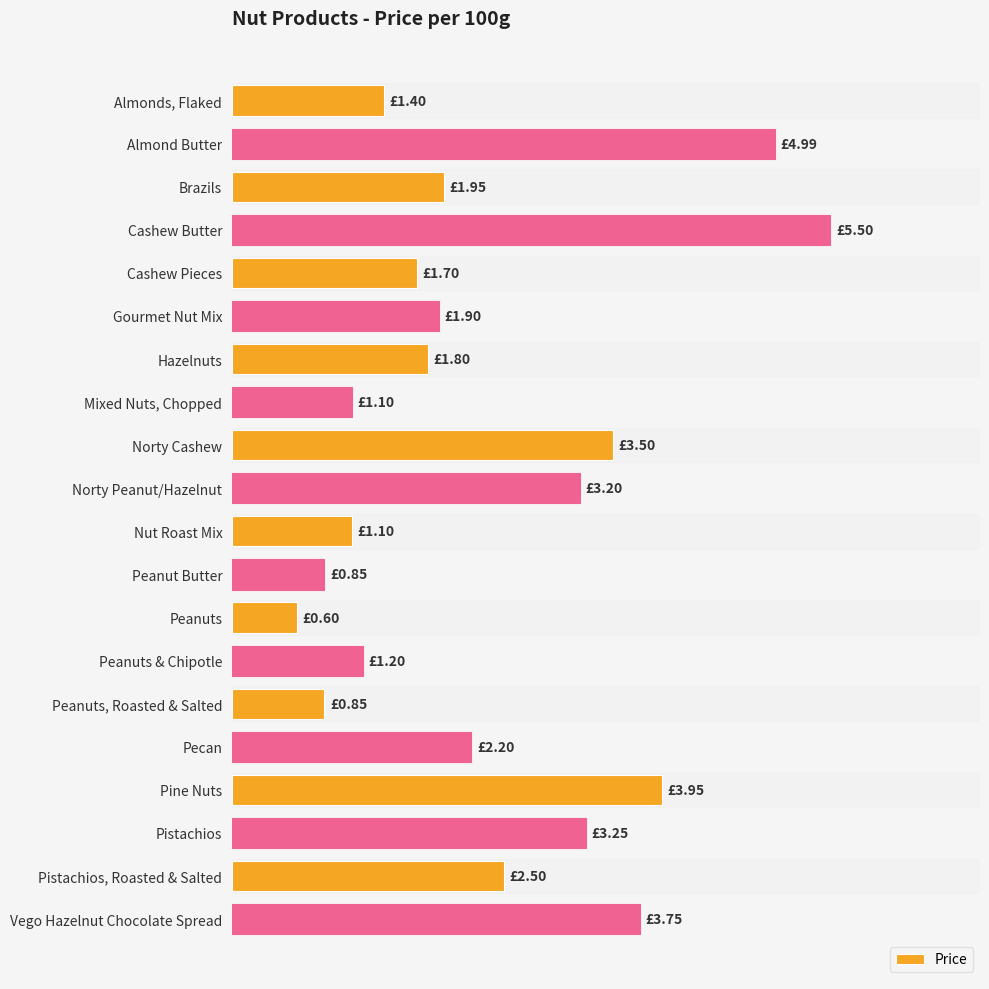

Are the bars horizontal?

Yes